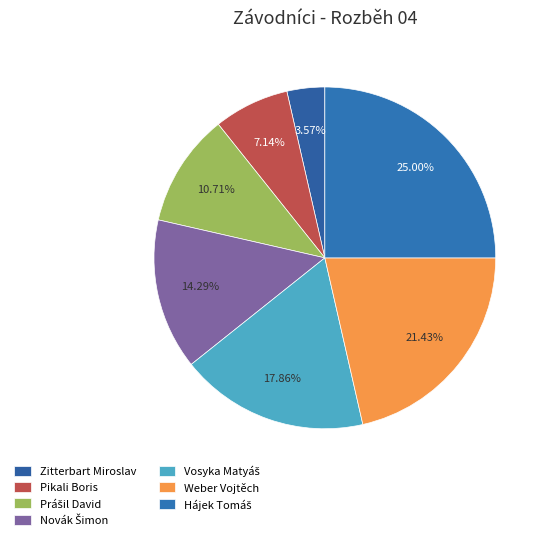

How many segments does this pie chart have?

7